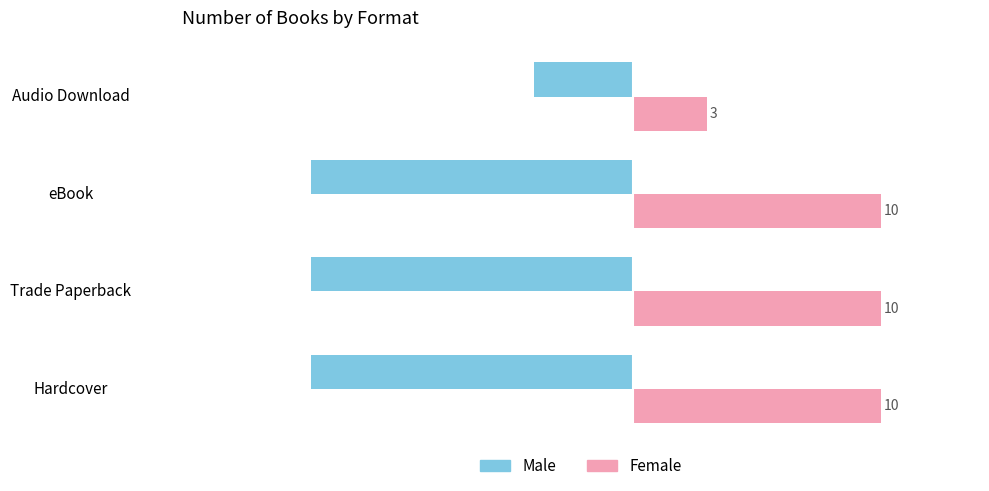

What is the difference between the second highest and minimum values in the Female series?

7